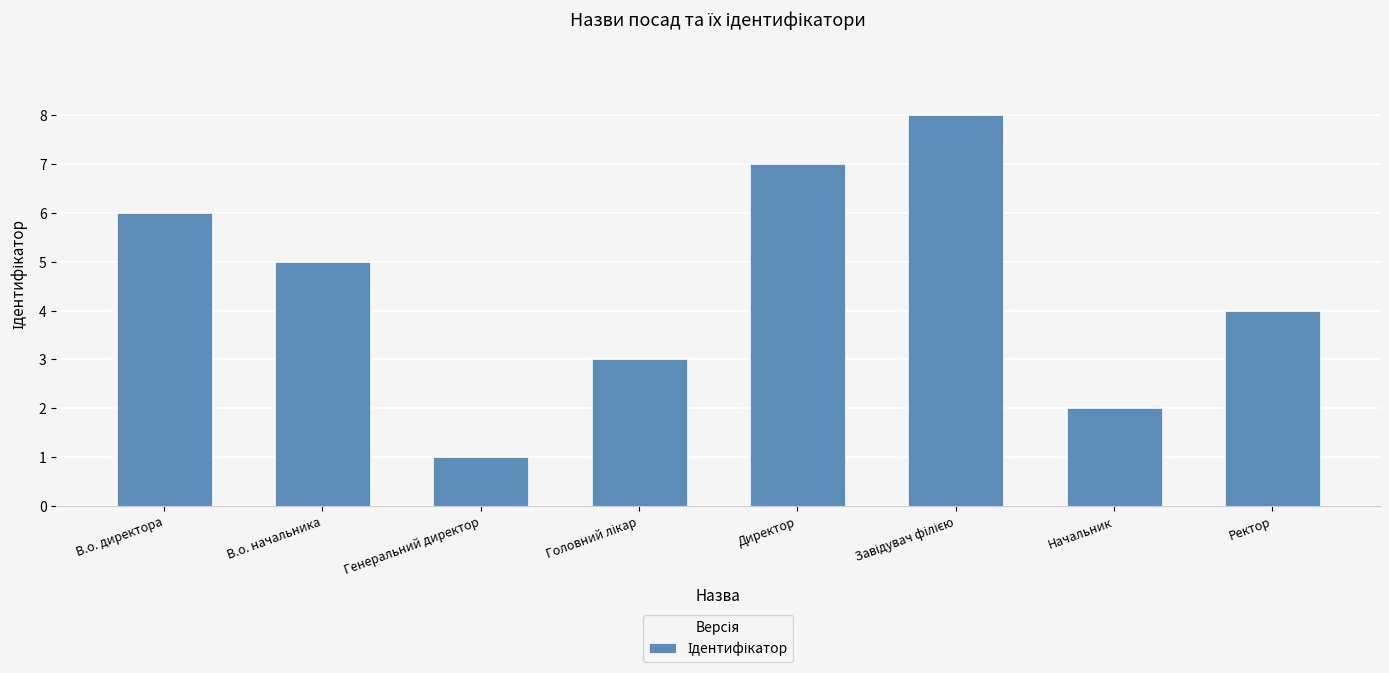

Reading left to right, what are all the values shown in this chart?

6	5	1	3	7	8	2	4